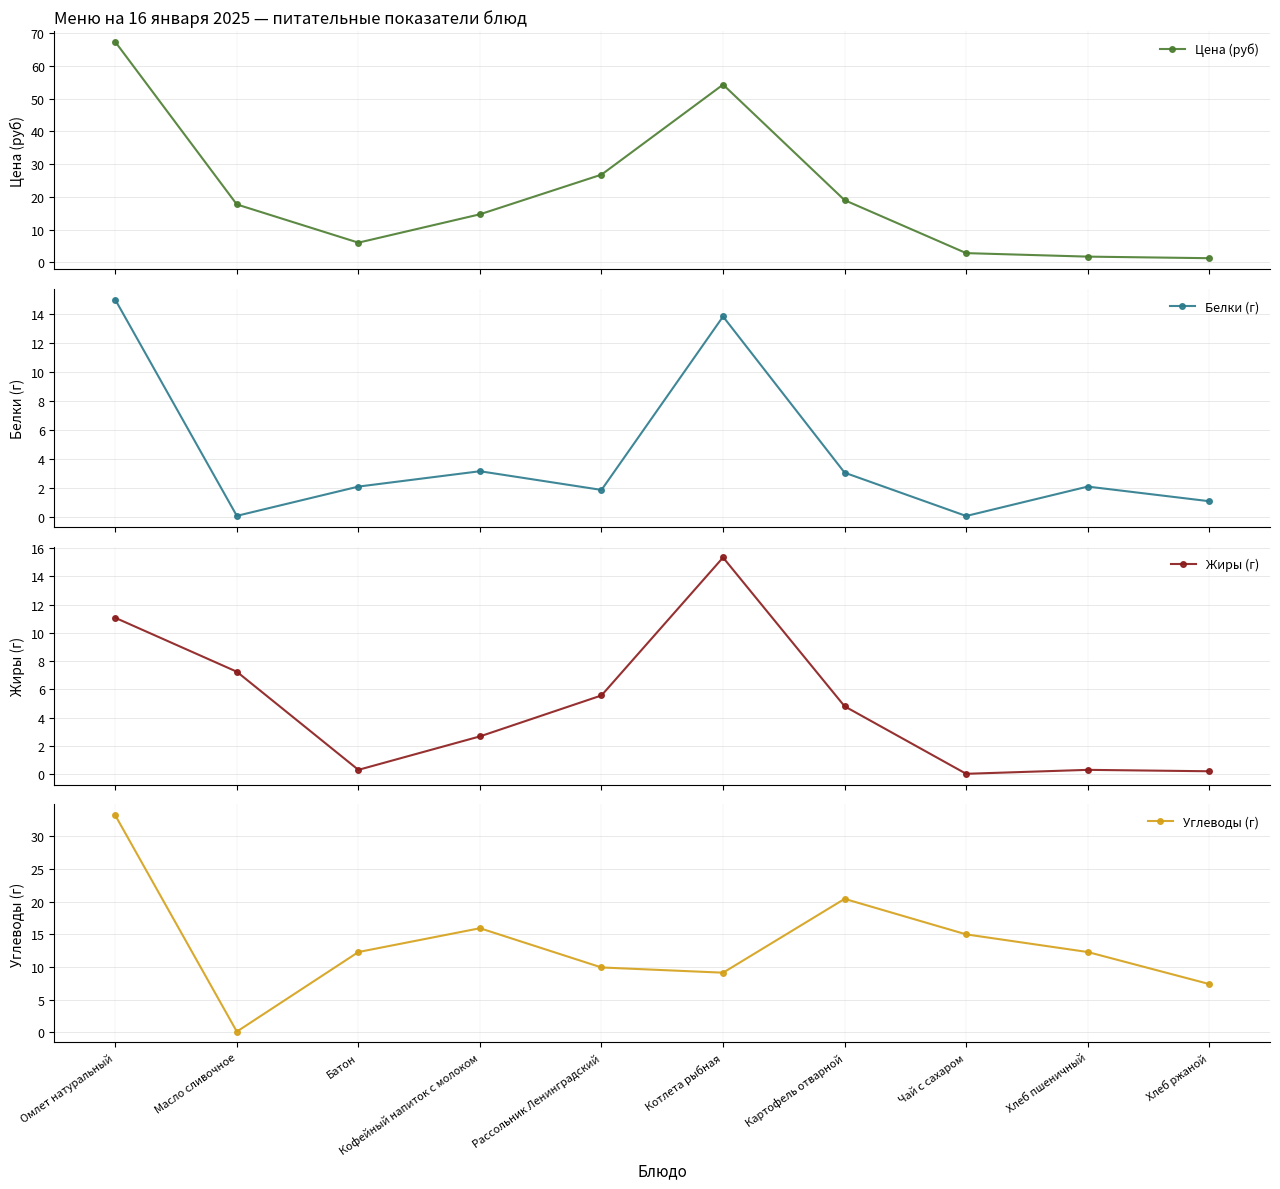

Where do Цена (руб) and Белки (г) first cross each other?

Чай с сахаром and Хлеб пшеничный